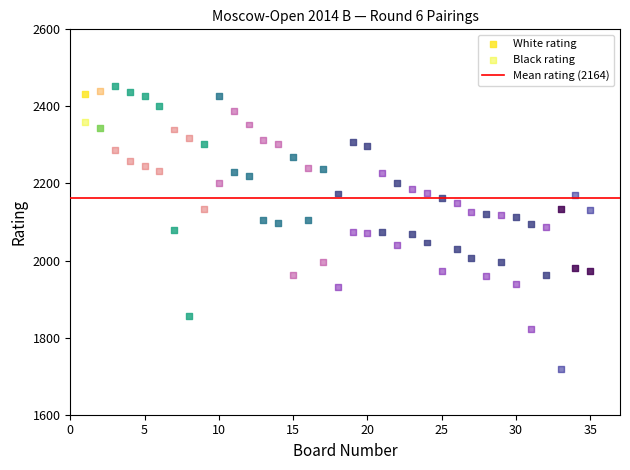

Across all data points, what is the range of X values (max minus min)?

34